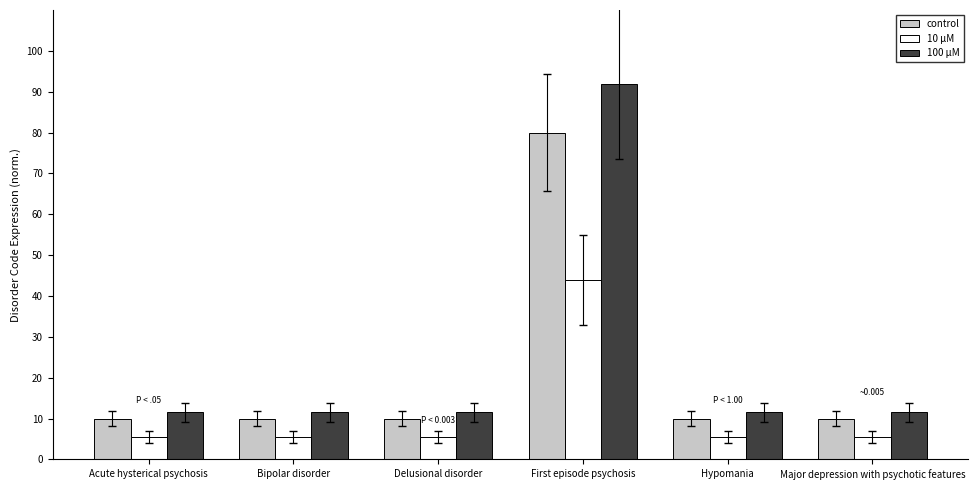

What is the label of the 4th bar from the right?

Delusional disorder